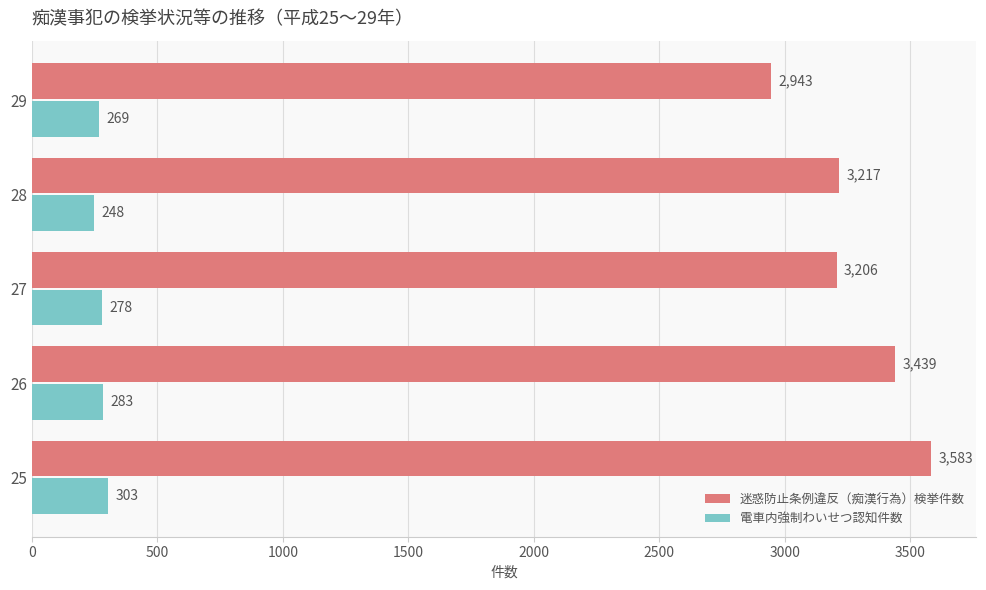

What is the maximum value shown in the chart?

3583